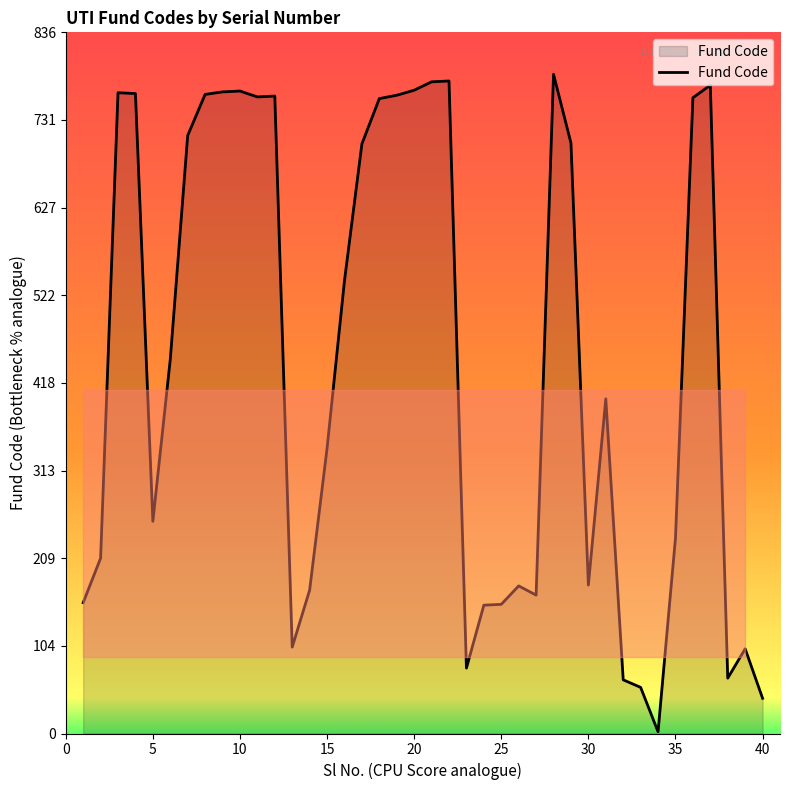

What is the greatest value displayed?

786